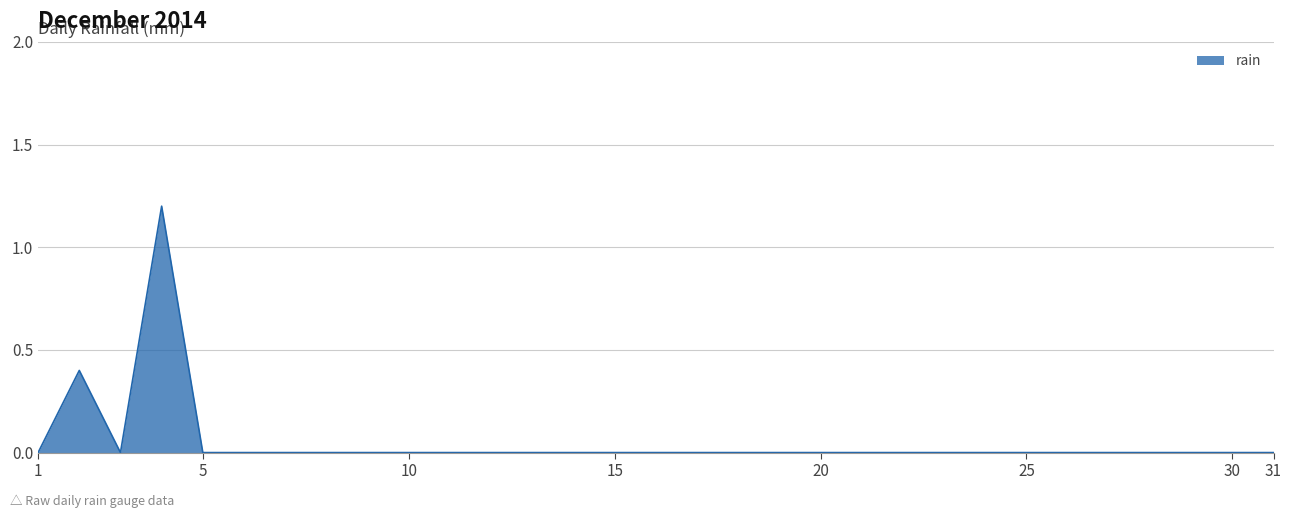

What is the maximum value shown in the chart?

1.2